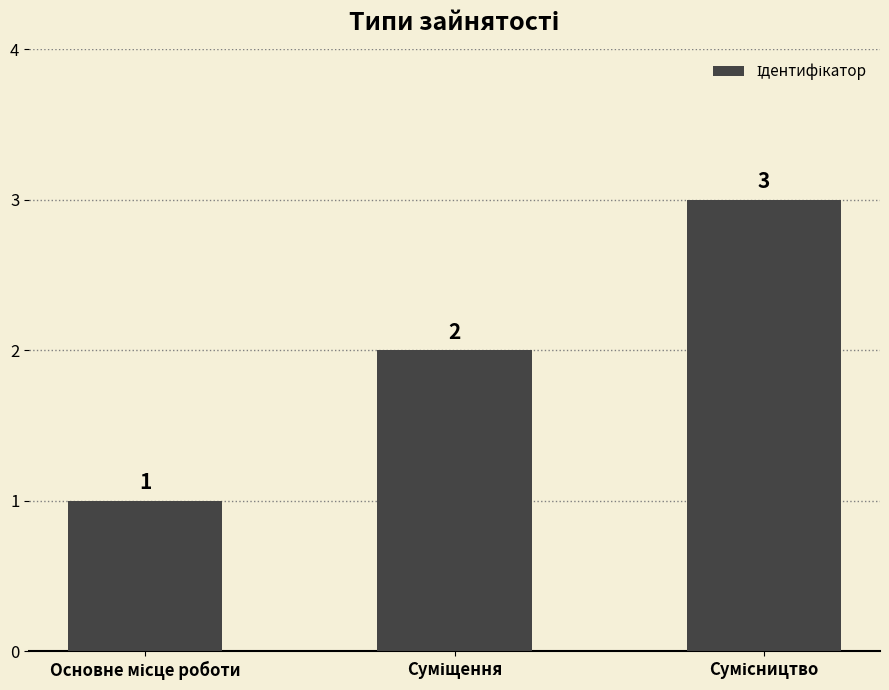

What is the value of the 2nd bar from the left?

2